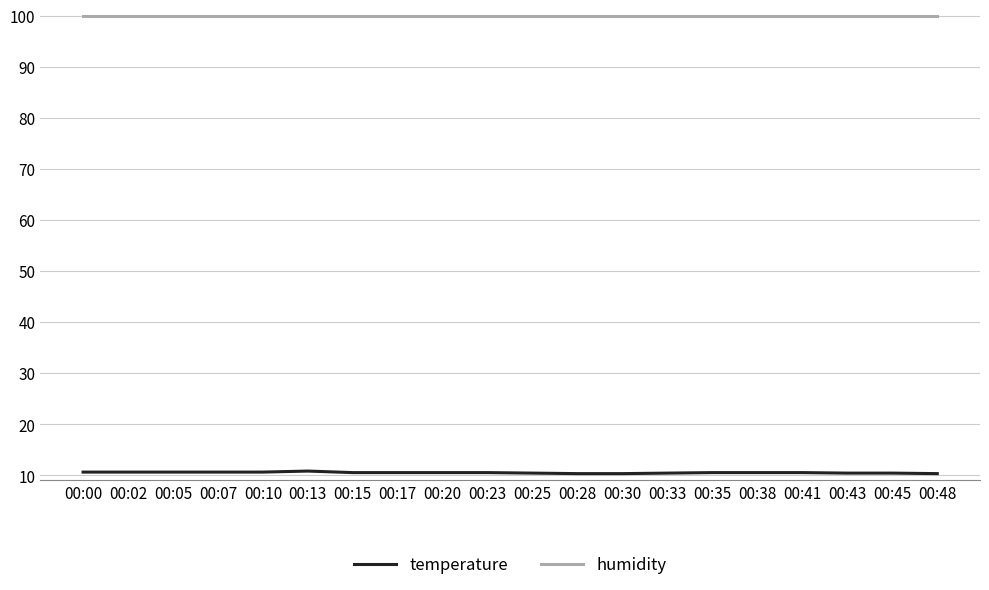

Rank the series at 00:33 from highest to lowest value.

humidity, temperature